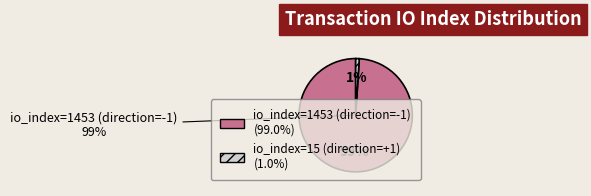

Is it true that io_index=1453 (direction=-1) is 88% of the pie?

False